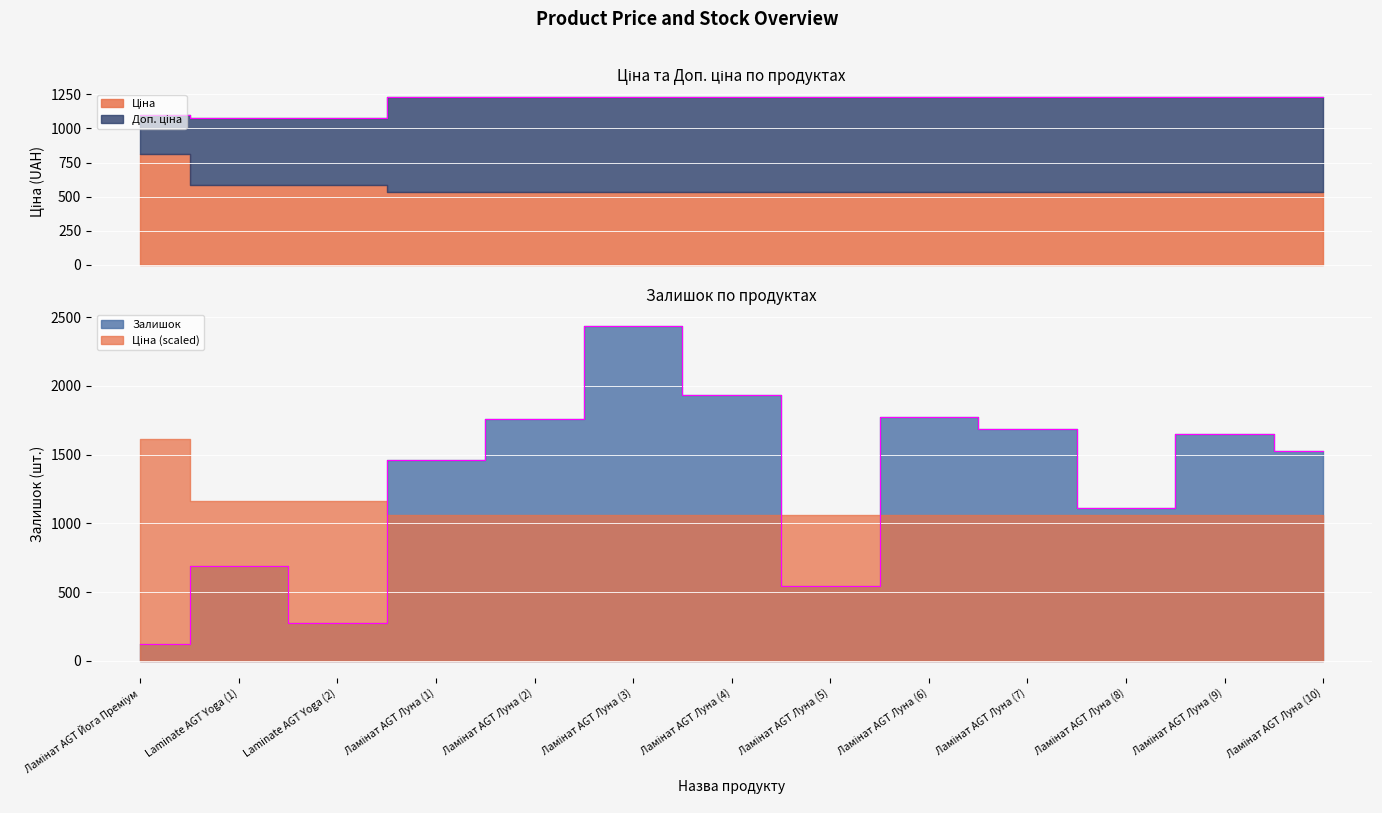

What is the value of the Доп. ціна point at the 4th from the left?

1227.2